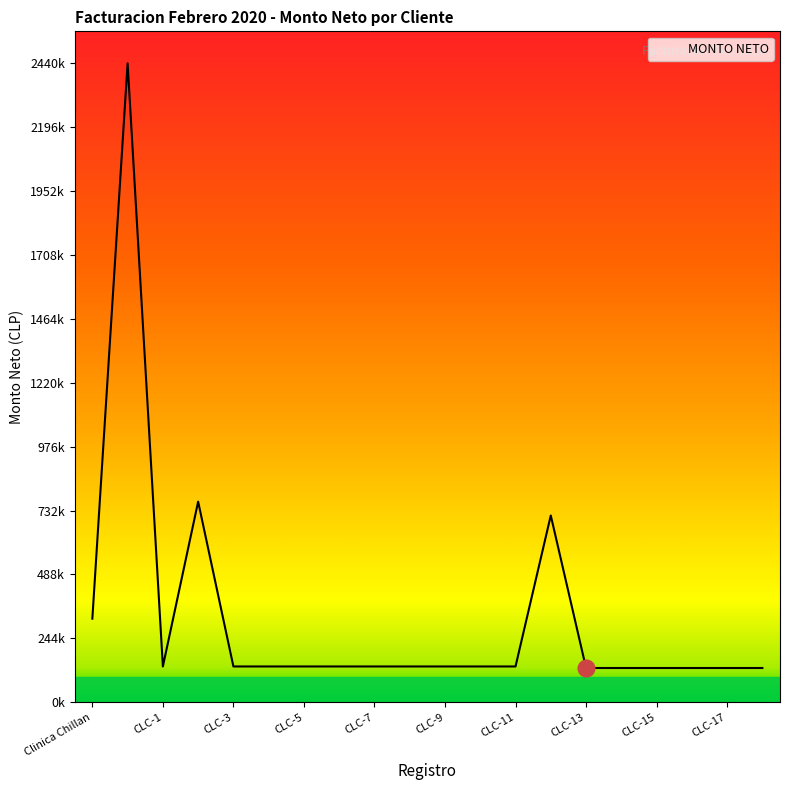

Reading right to left, what are all the values shown in this chart?

CLC-18=130527	CLC-17=130527	CLC-16=130527	CLC-15=130527	CLC-14=130527	CLC-13=130527	CLC-12=713020	CLC-11=136406	CLC-10=136406	CLC-9=136406	CLC-8=136406	CLC-7=136406	CLC-6=136406	CLC-5=136406	CLC-4=136406	CLC-3=136406	CLC-2=765900	CLC-1=136406	PUC=2440000	Clinica Chillan=318917